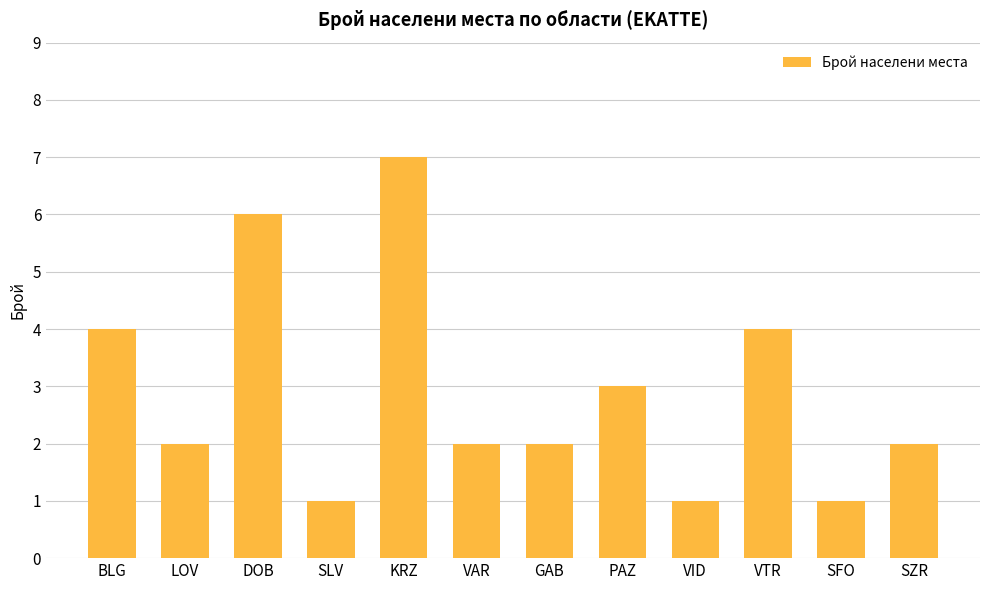

What is the difference between the second highest and minimum values?

5